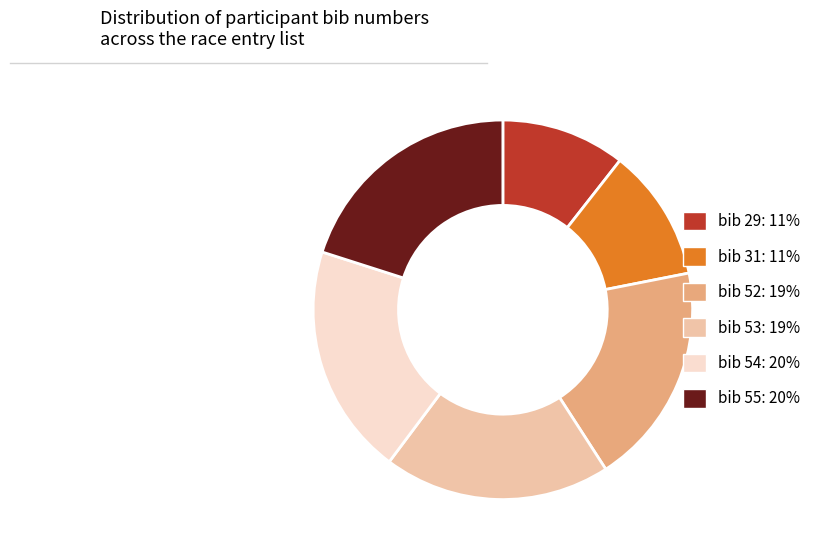

Does bib 31: 11% account for over 50% of the chart?

No